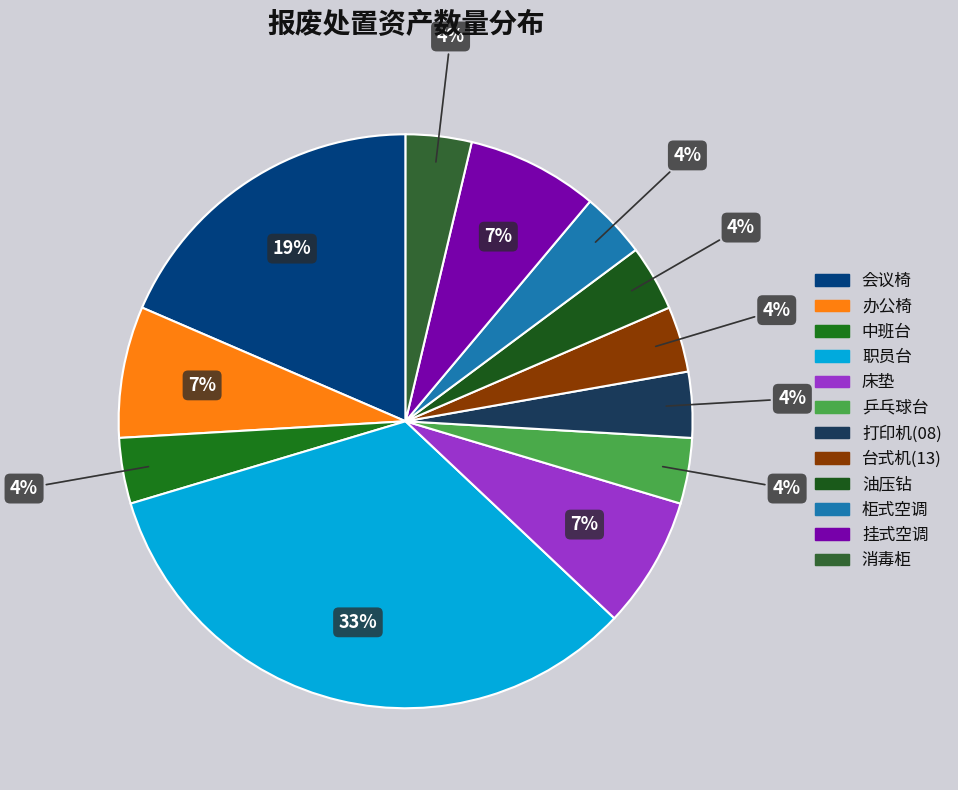

What percentage do 油压钻 and 柜式空调 together represent?

7.4%